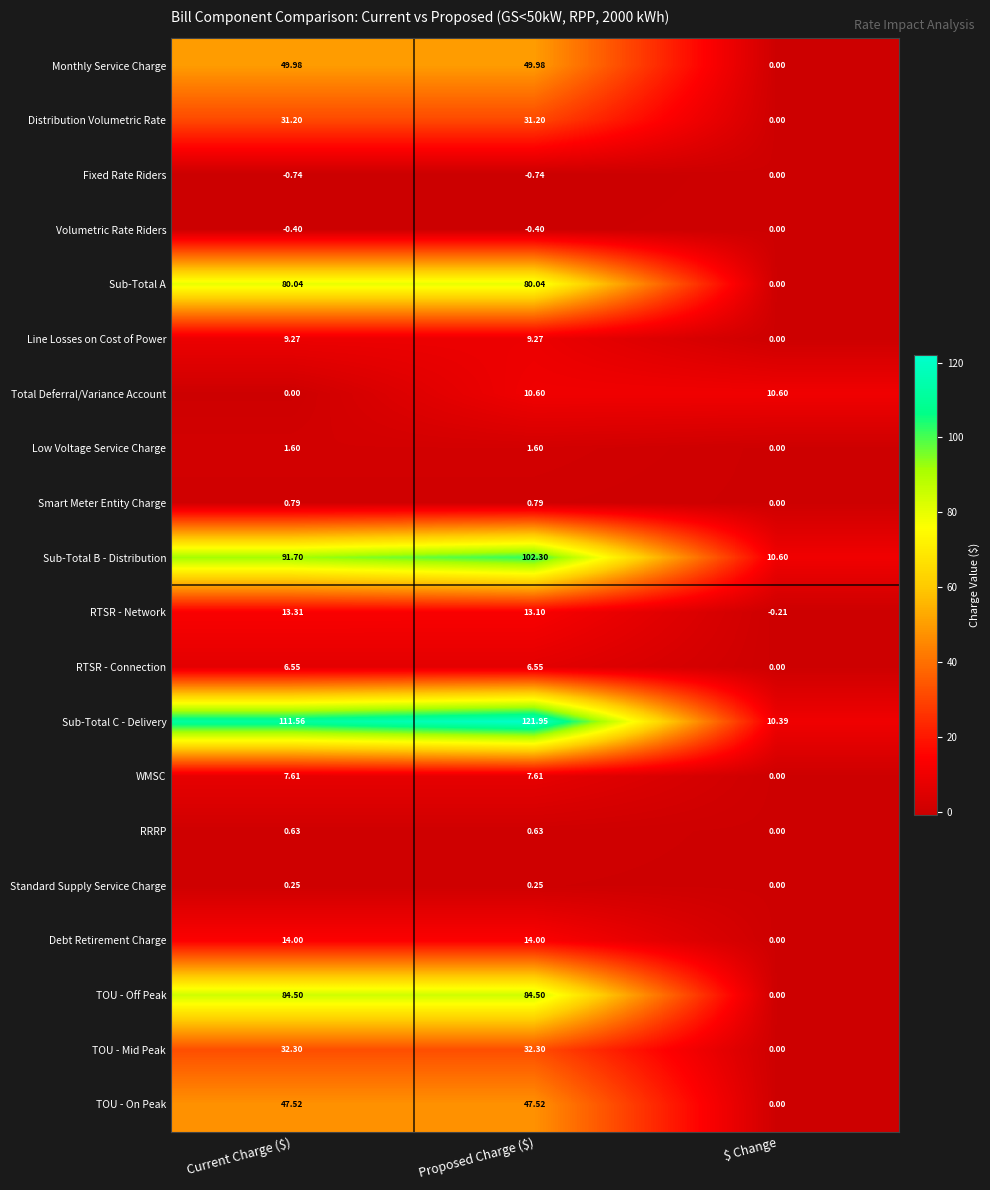

At which label does Sub-Total C - Delivery first exceed 111?

Current Charge ($)